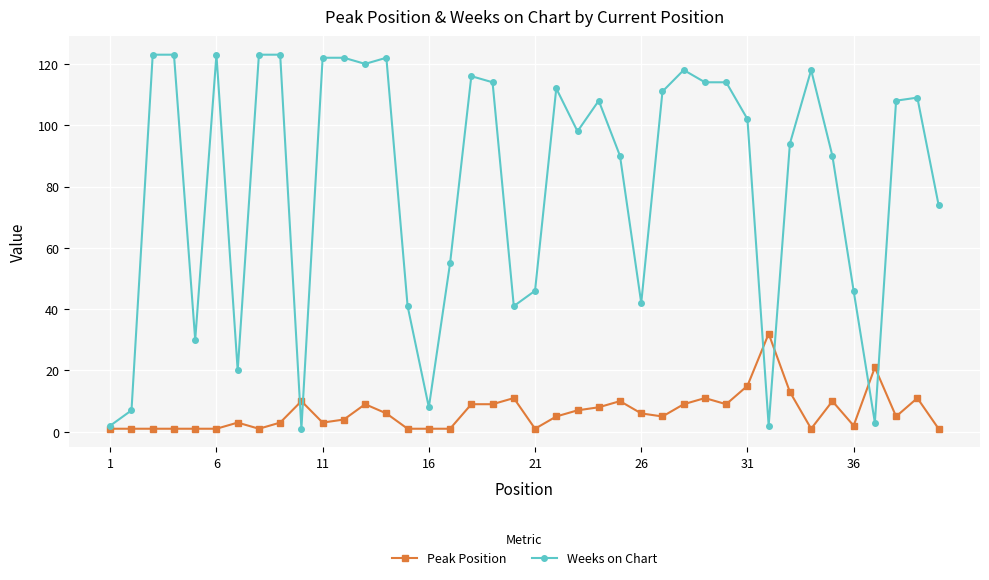

What is the maximum value shown in the chart?

123